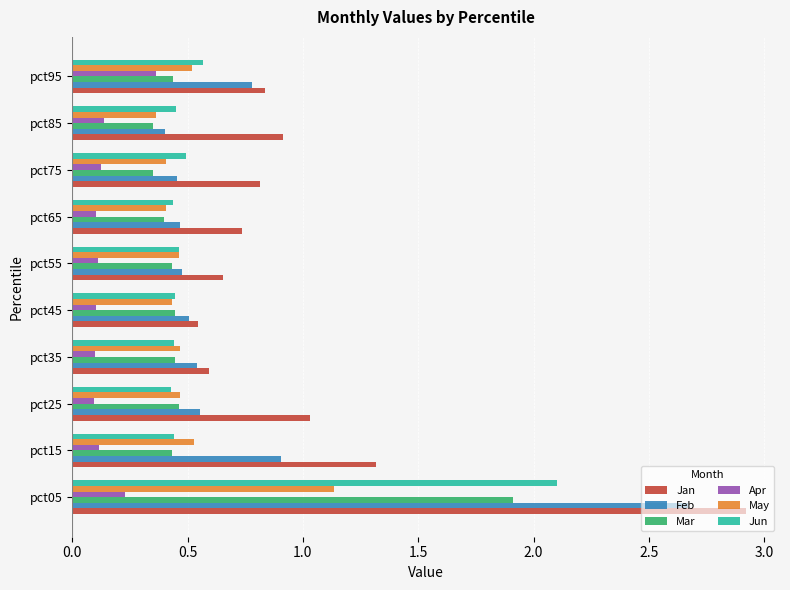

What is the sum of the May values at pct25 and pct75?

0.9